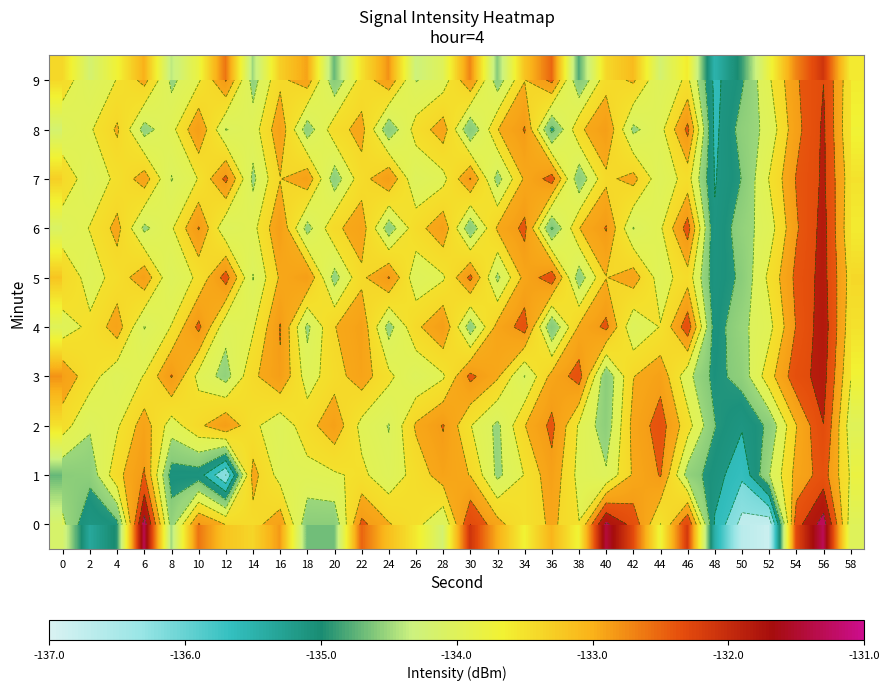

How many categories are shown in the chart?

30